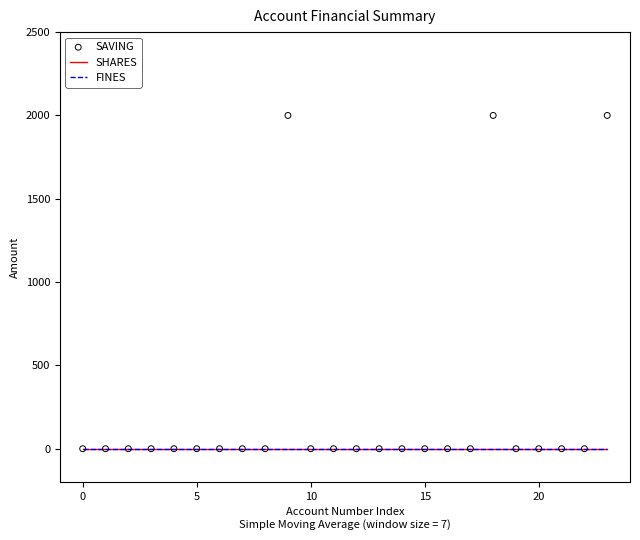

At which category is the sum across all series the highest?

9